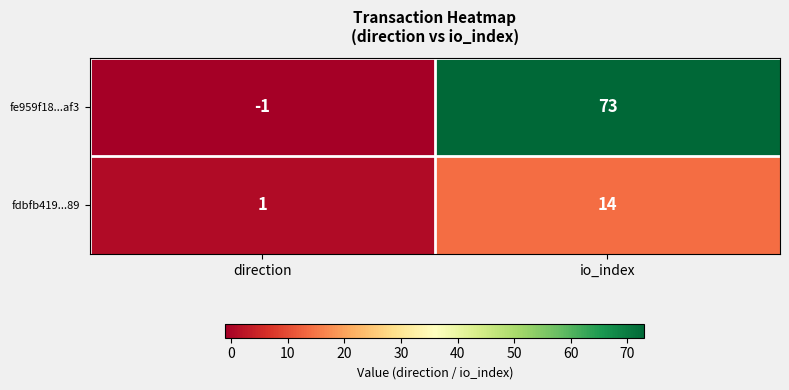

Between direction and io_index, which series saw the biggest shift?

fe959f18...af3